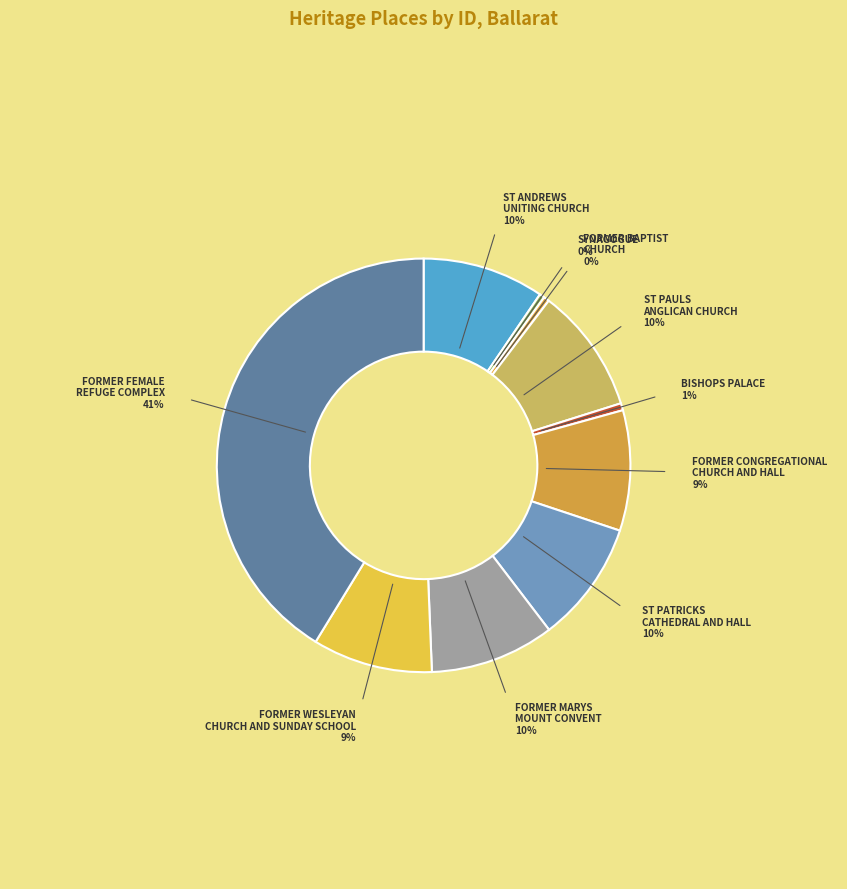

What percentage is the ST PAULS ANGLICAN CHURCH slice, to the nearest percent?

10%